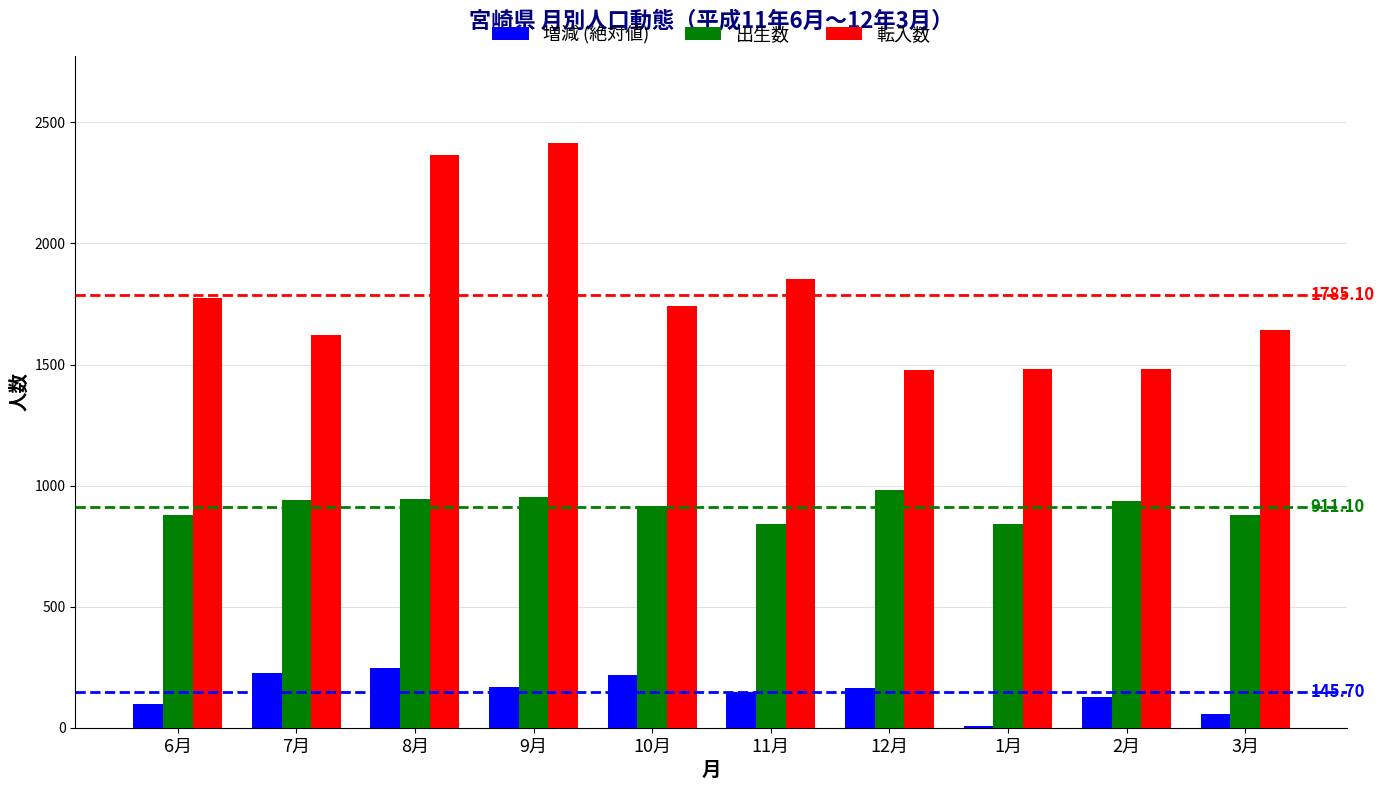

Between 11月 and 1月, which series saw the biggest shift?

転入数